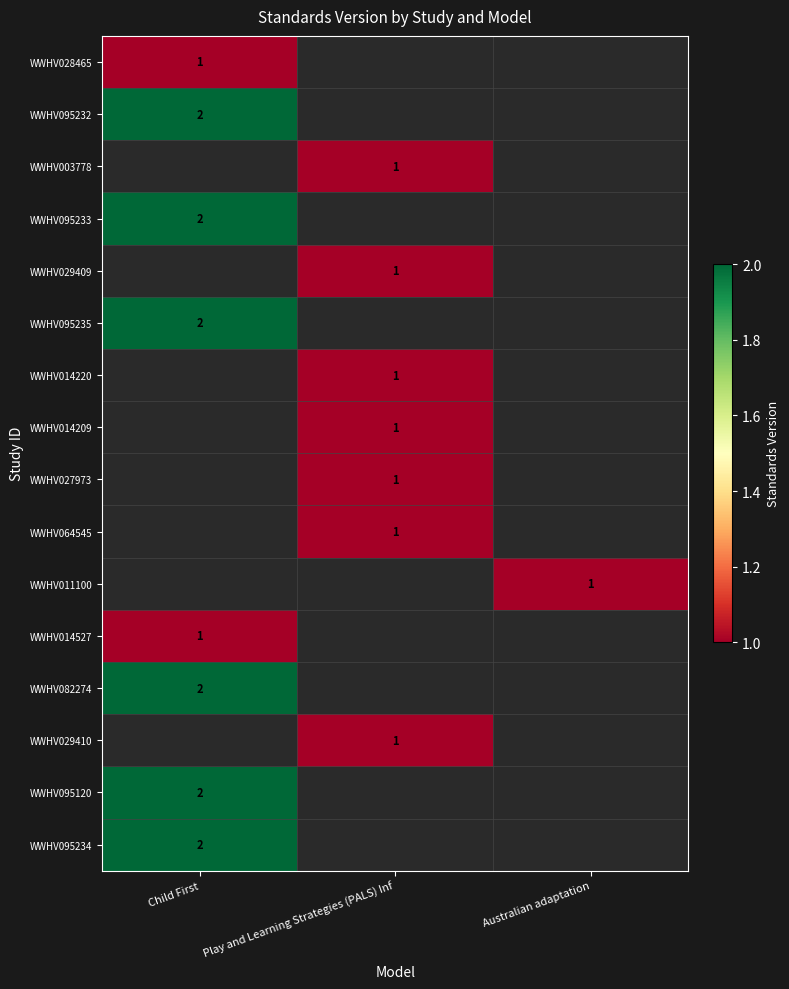

At how many categories does at least one series exceed 1?

1